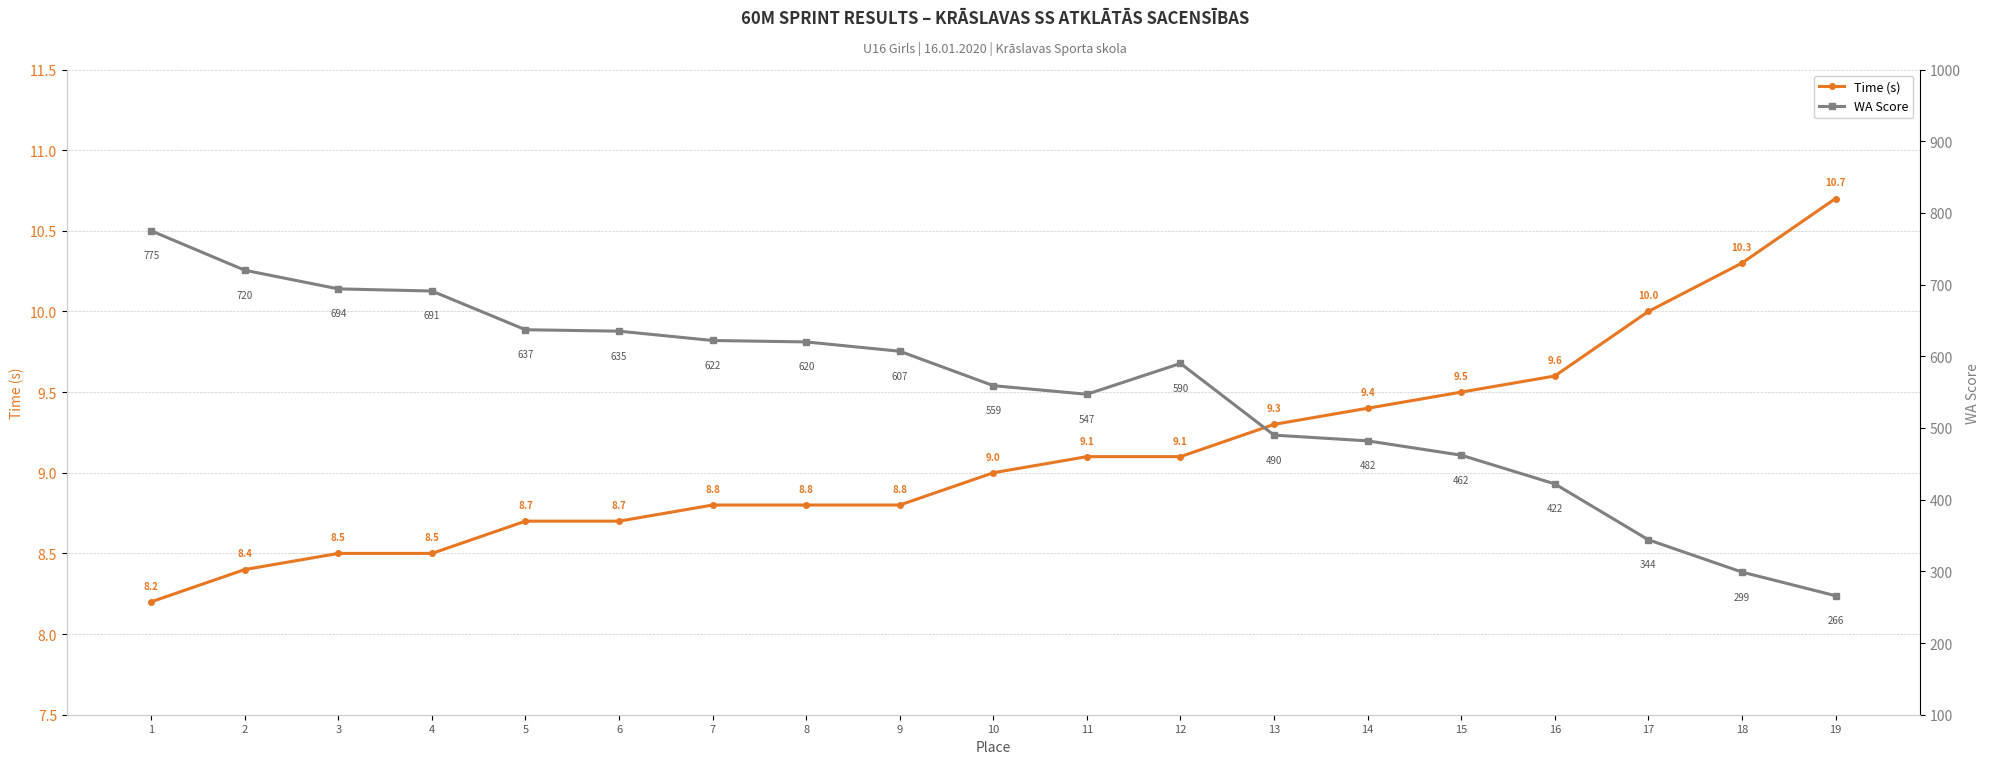

Which series has the largest range (max minus min)?

WA Score